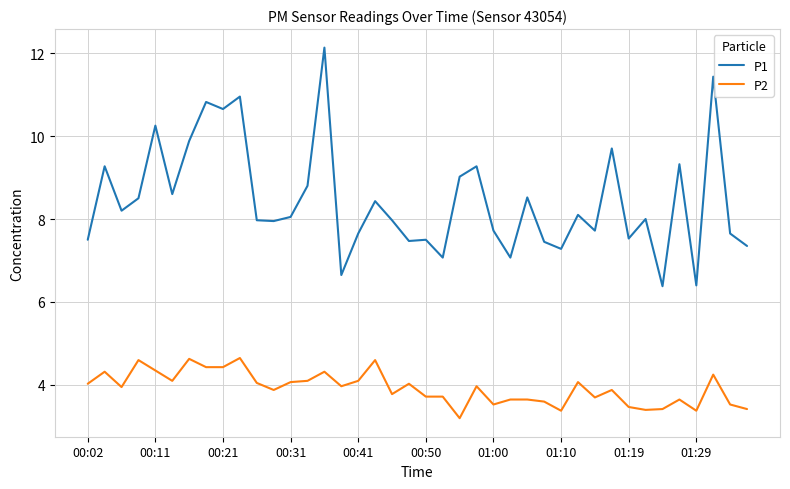

True or false: P1 and P2 intersect in this chart.

False